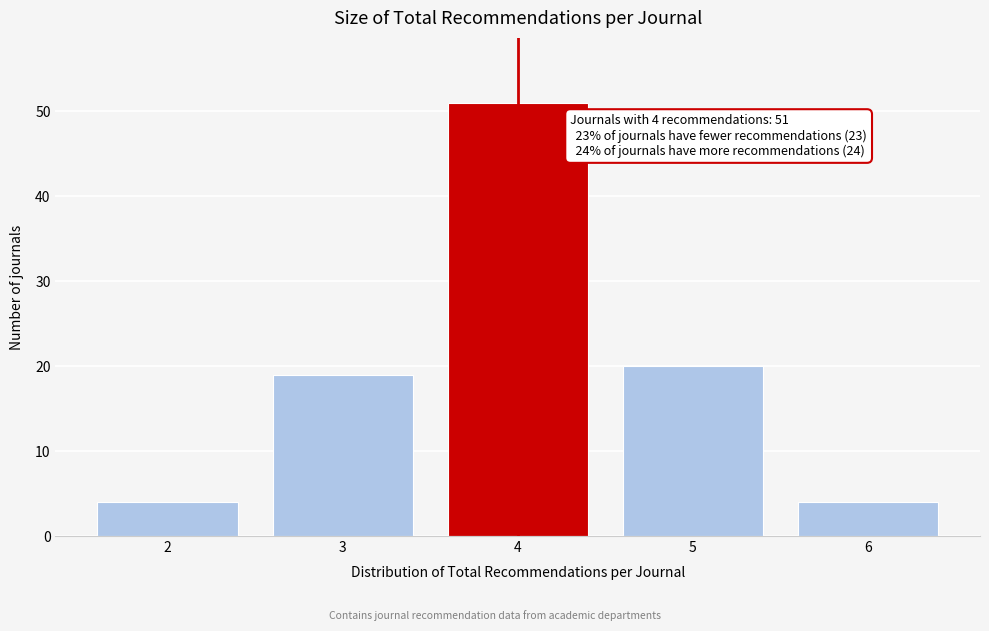

Reading left to right, what are all the values shown in this chart?

2=4	3=19	4=51	5=20	6=4